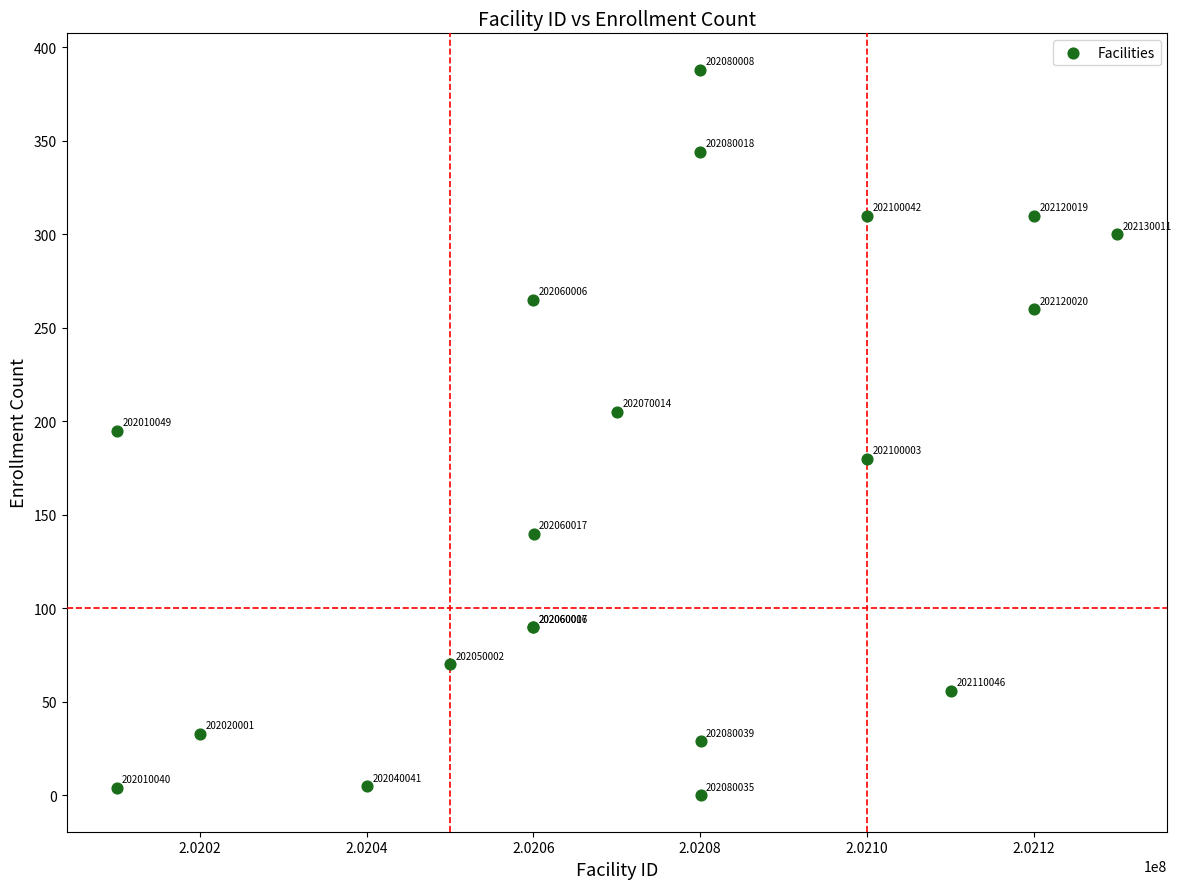

What Y value in the scatter plot is closest to 194?

195